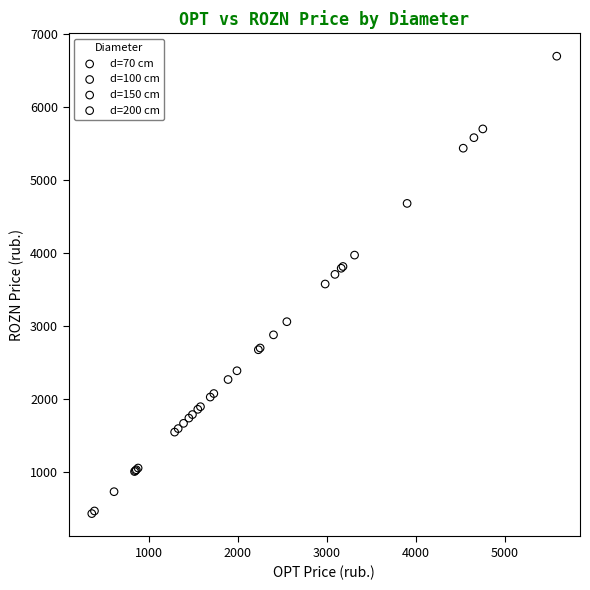

Which series contains the lowest Y value?

d=70 cm